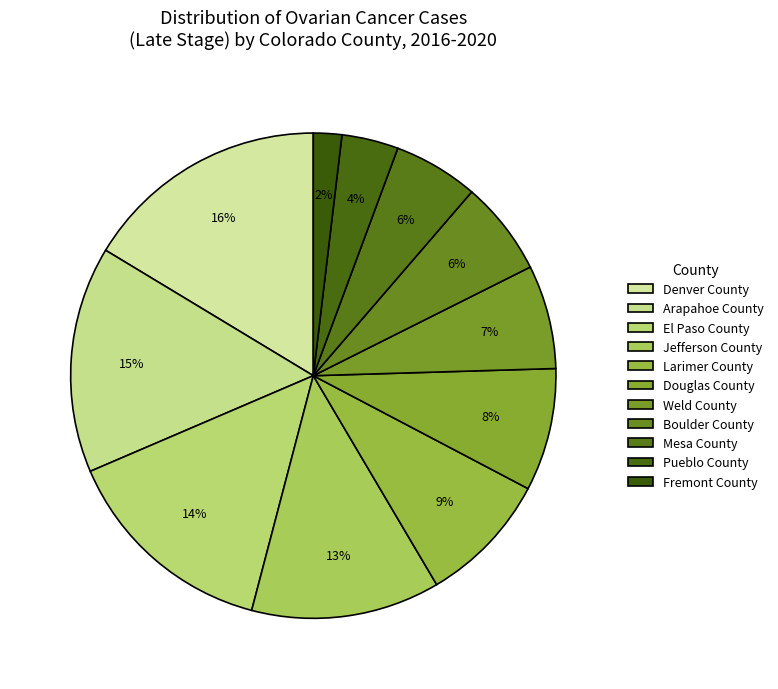

To the nearest percent, what is the combined percentage of Fremont County and El Paso County?

16%